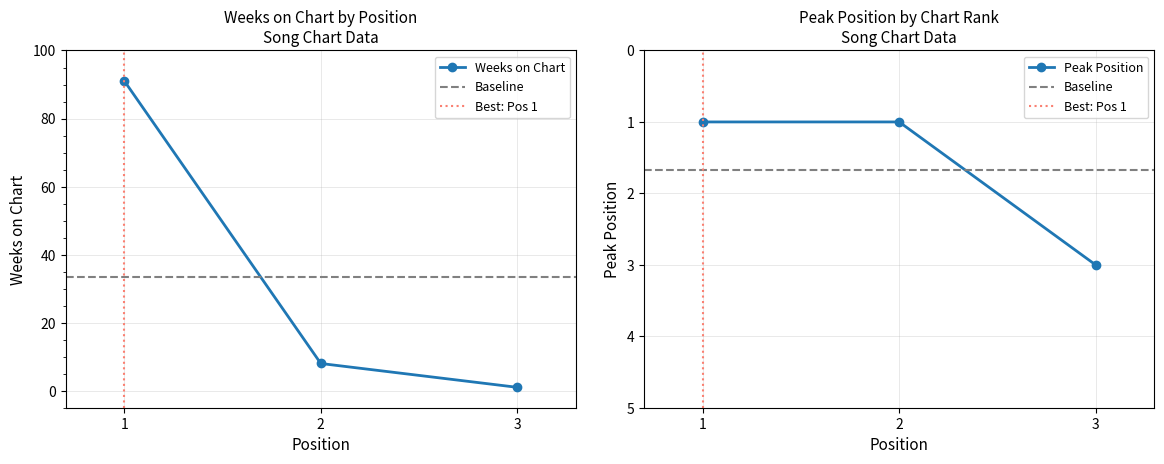

Count the number of data series in this chart.

2